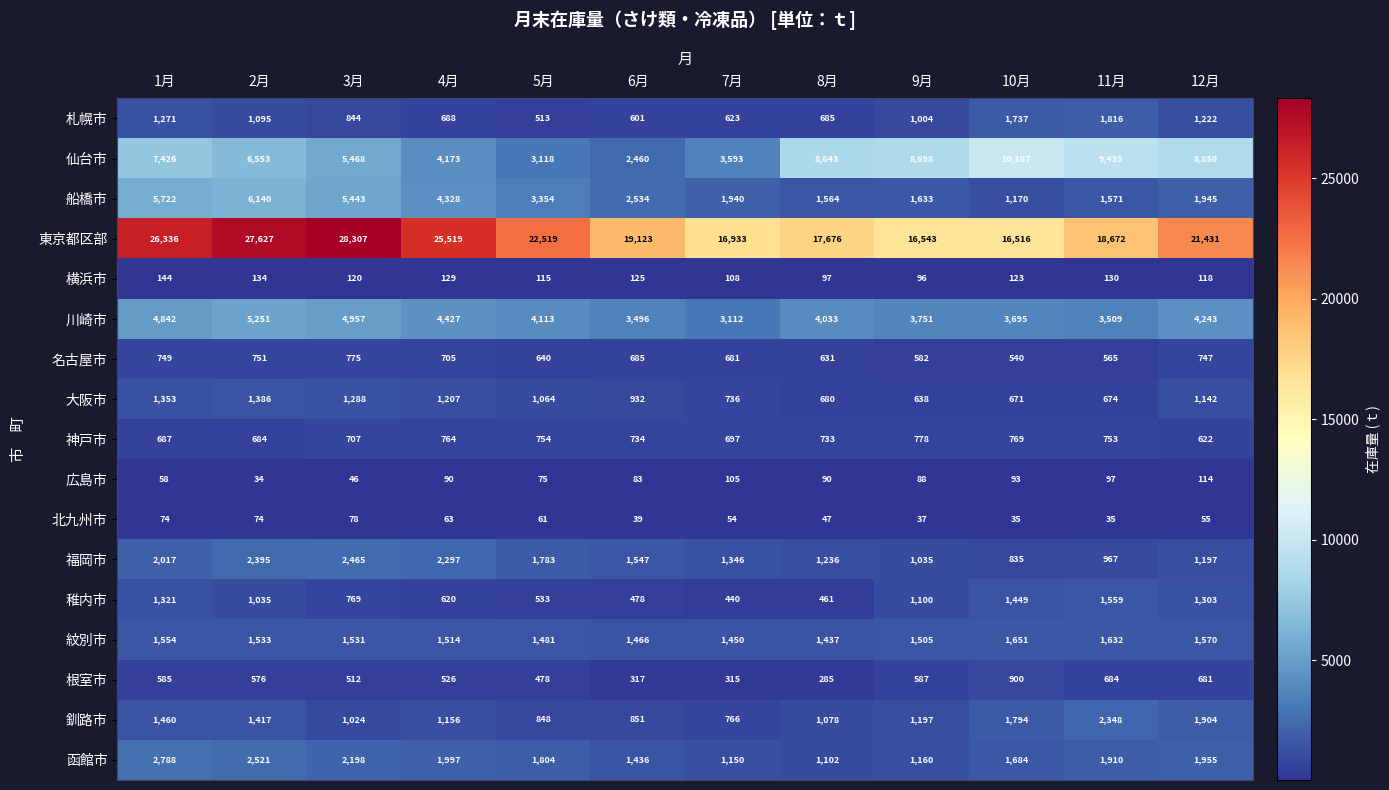

At which label does 釧路市 first exceed 1197?

1月